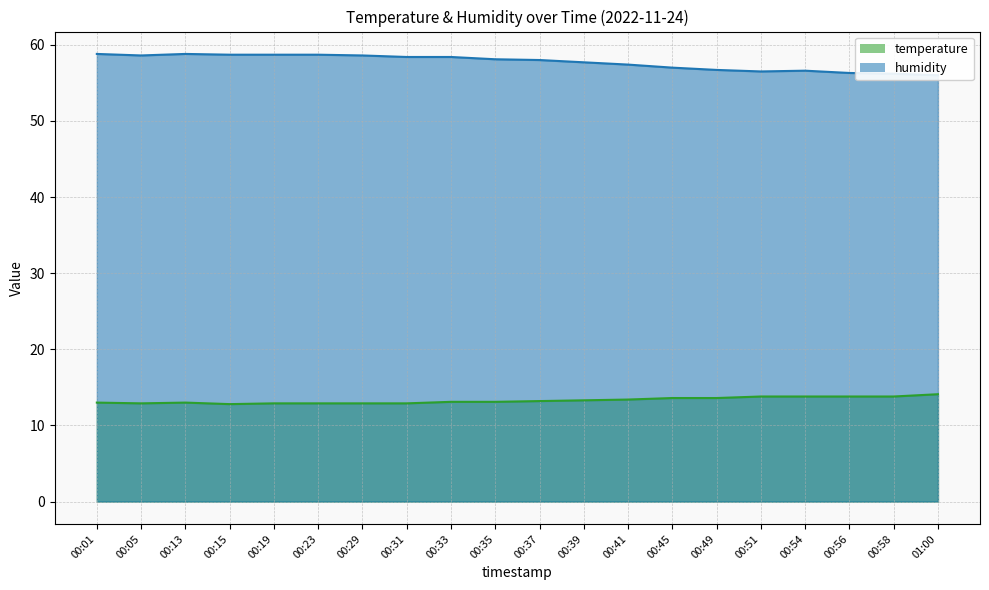

At how many categories does at least one series exceed 48?

20